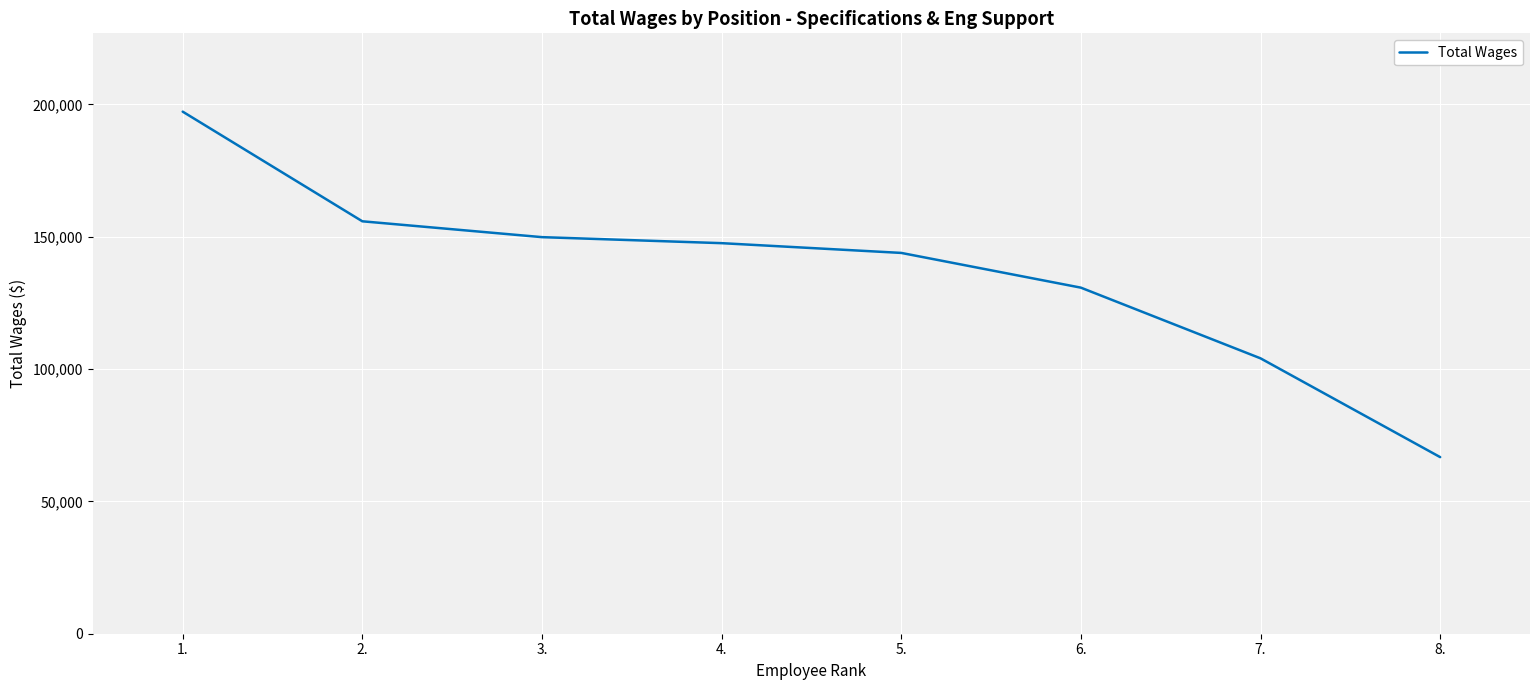

Count the number of data series in this chart.

1